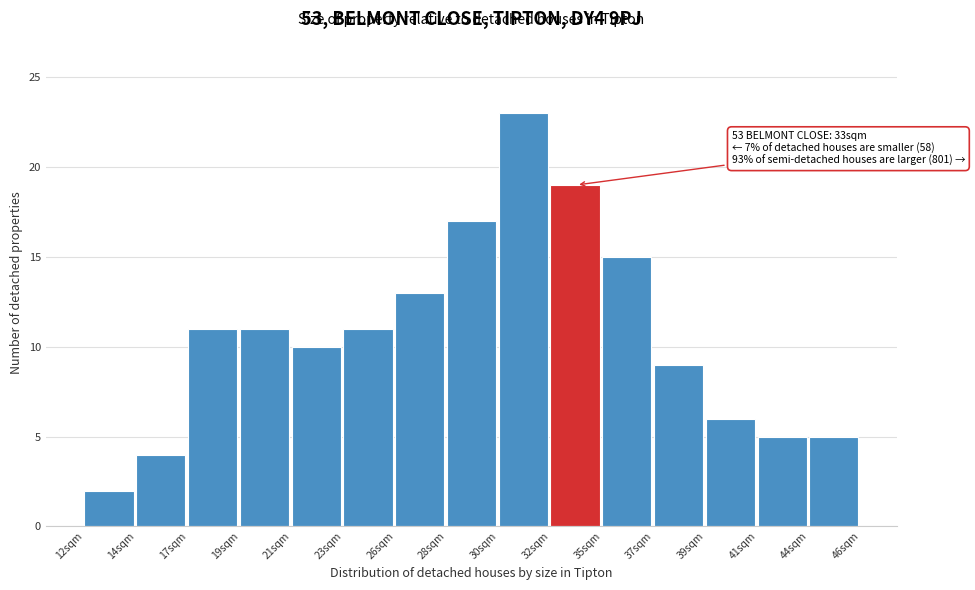

Reading right to left, transcribe all the data shown in this chart.

5	5	6	9	15	19	23	17	13	11	10	11	11	4	2